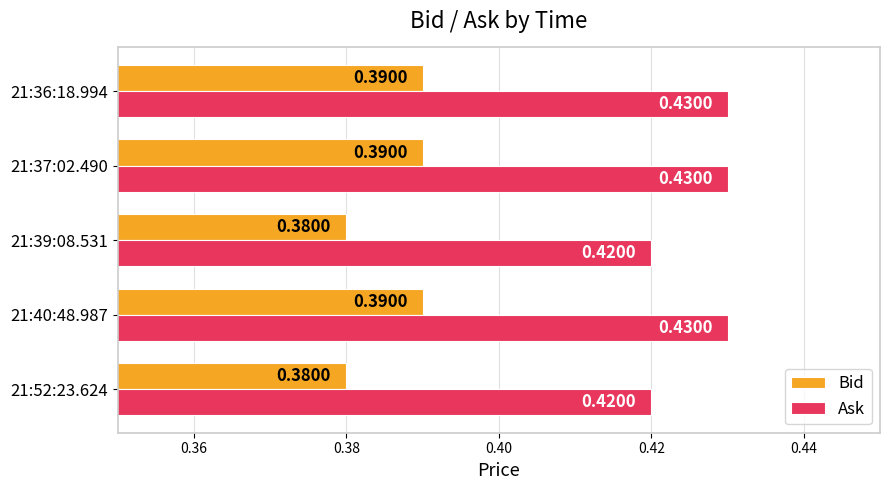

Rank the series by their maximum value, from lowest to highest.

Bid, Ask